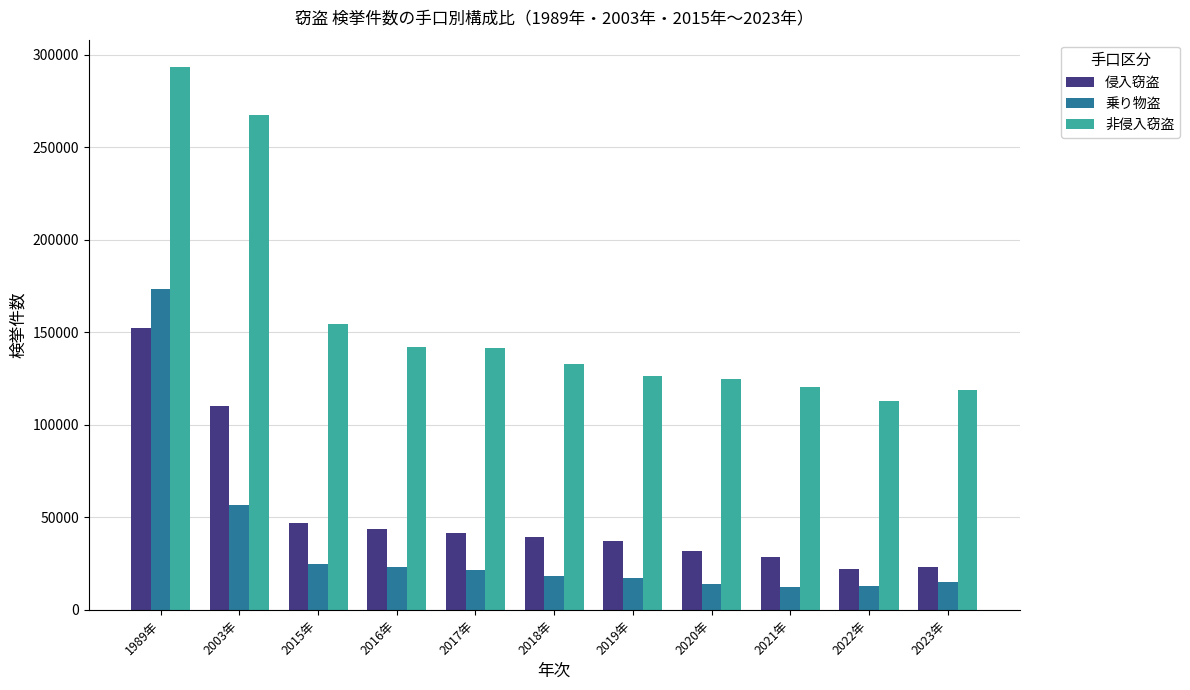

Is the value of 非侵入窃盗 at 2016年 greater than the value of 侵入窃盗 at 2023年?

Yes